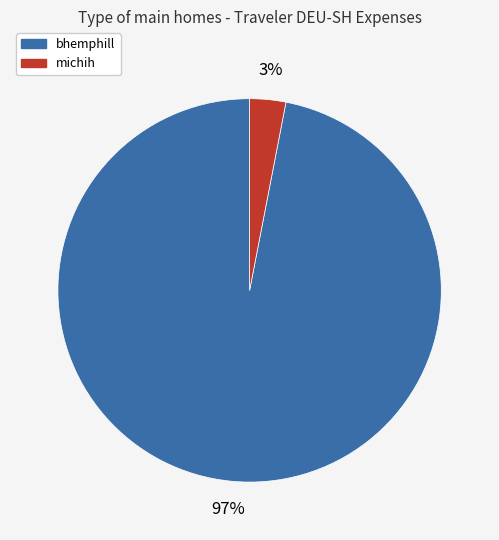

Is there any slice that represents more than half of the pie?

Yes